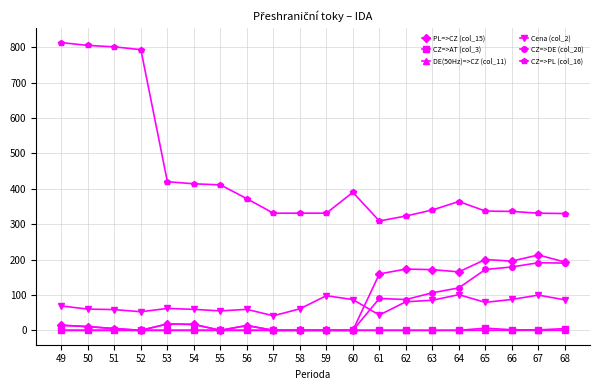

Is it true that DE(50Hz)=>CZ (col_11) equals 0.0 at 63?

True